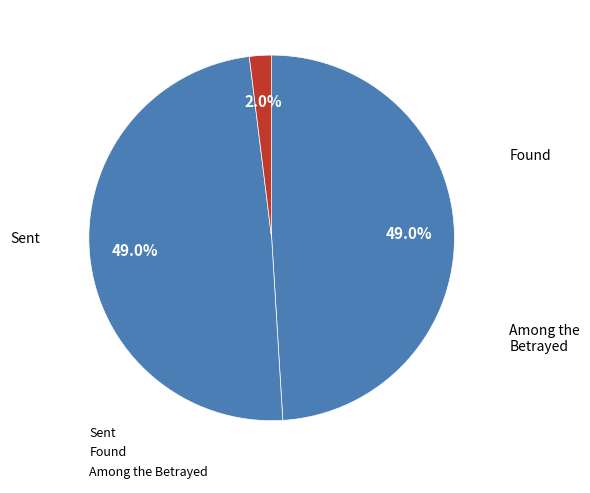

Count the number of slices in the pie.

3